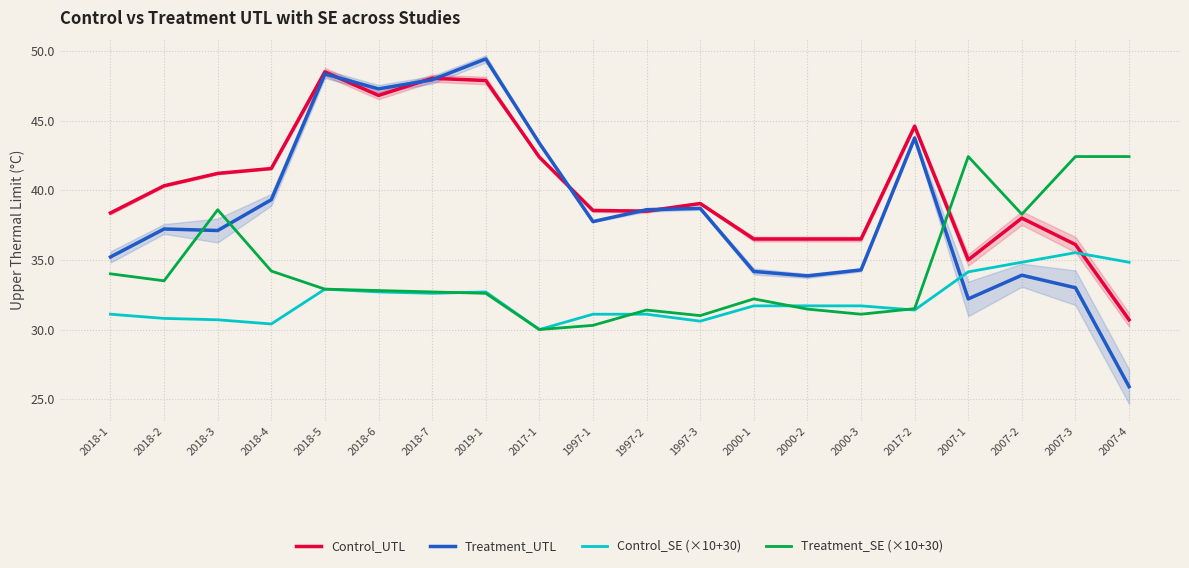

How many distinct data groups are displayed?

4